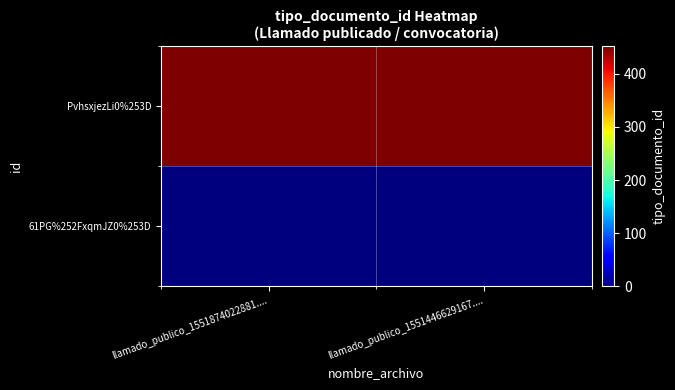

Between llamado_publico_1551874022881.... and llamado_publico_1551446629167...., which series saw the biggest shift?

PvhsxjezLi0%253D